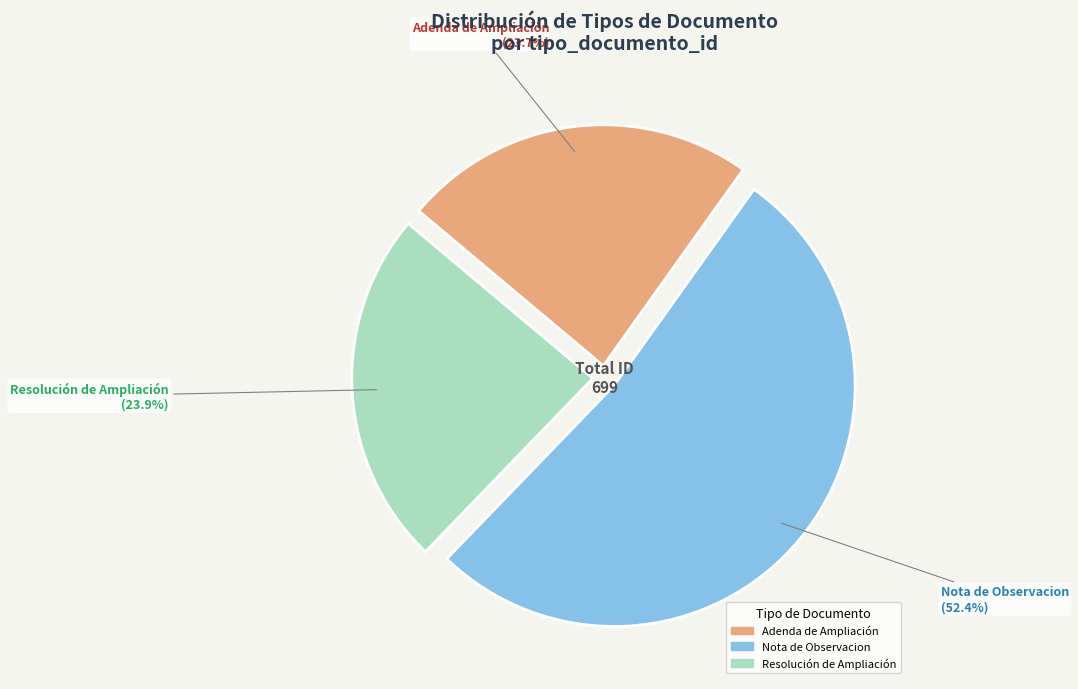

How much of the chart is everything except Adenda de Ampliación?

76.3%